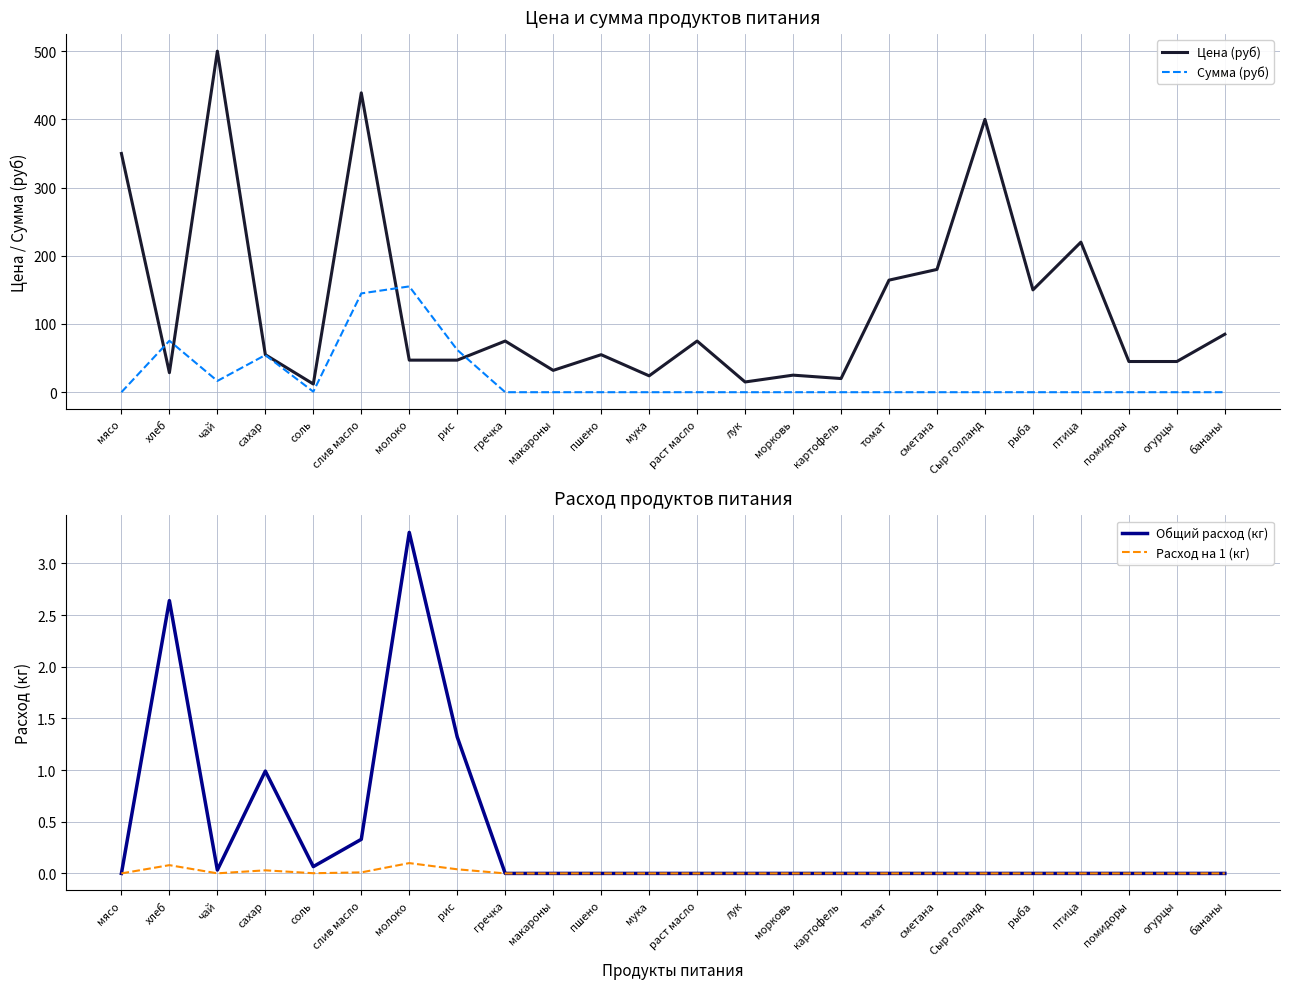

At which category is the sum across all series the highest?

слив масло